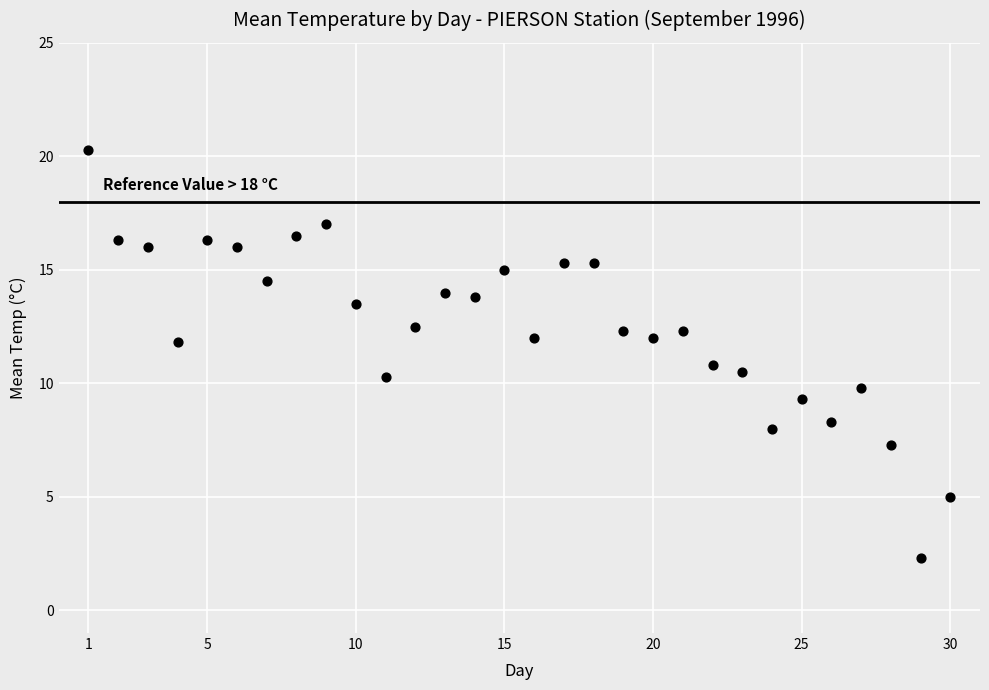

What is the range of X values (max minus min)?

29.0